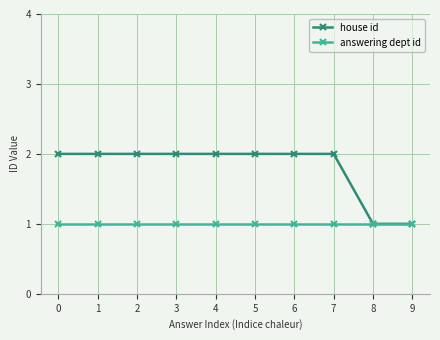

List the series in order of their peak value, highest first.

house id, answering dept id